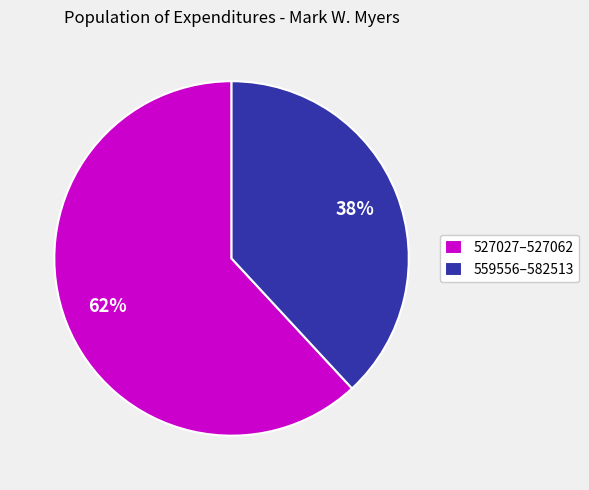

Rank the categories by value from highest to lowest.

527027–527062, 559556–582513